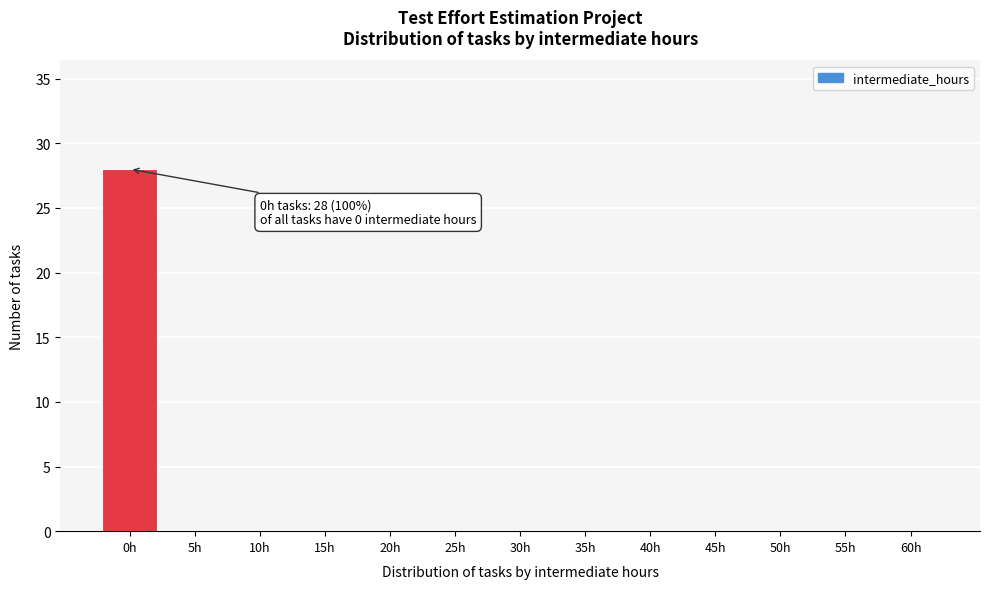

Reading right to left, extract all data points from this chart.

60h=0	55h=0	50h=0	45h=0	40h=0	35h=0	30h=0	25h=0	20h=0	15h=0	10h=0	5h=0	0h=28